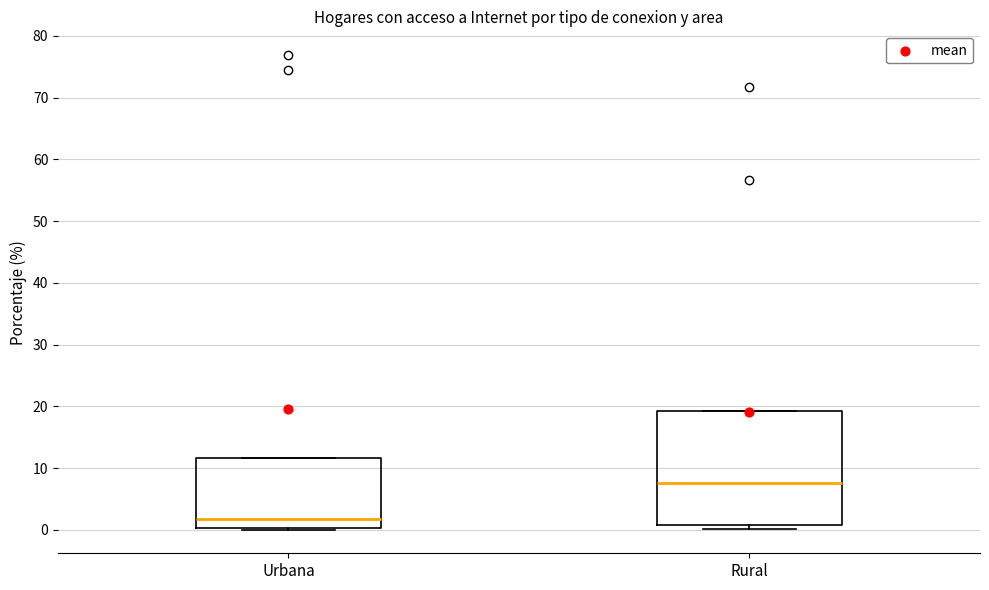

Which box's median line is the lowest?

Urbana